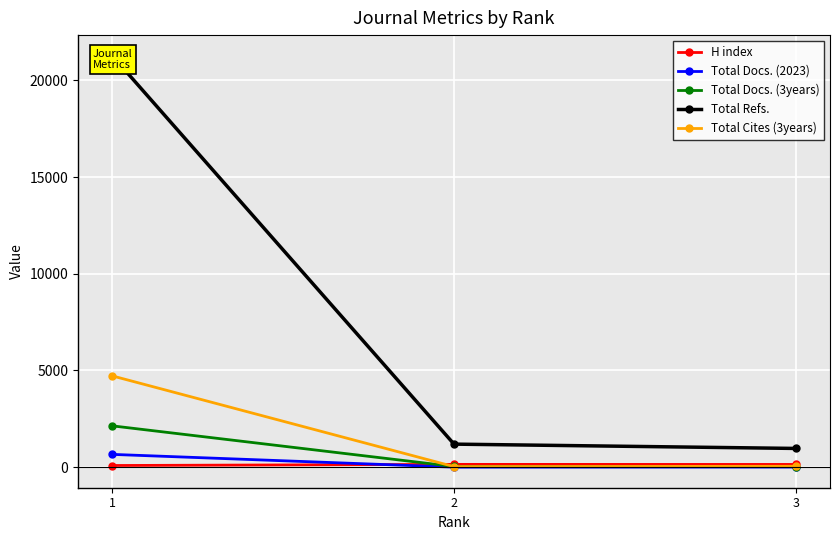

The Total Cites (3years) series shows 42 at 2. True or false?

False